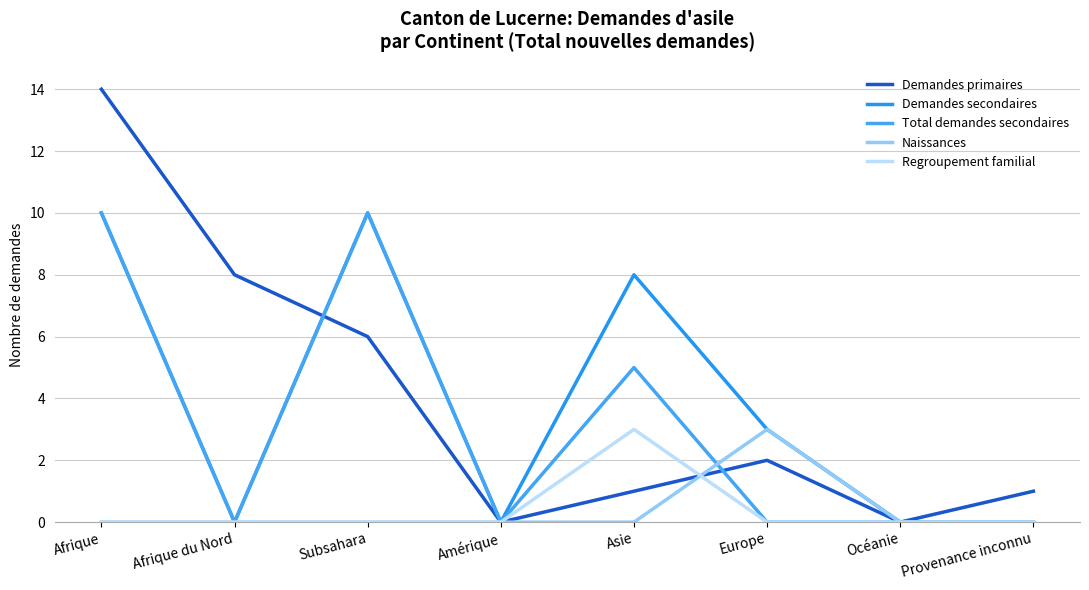

At which label does Total demandes secondaires reach its peak?

Afrique